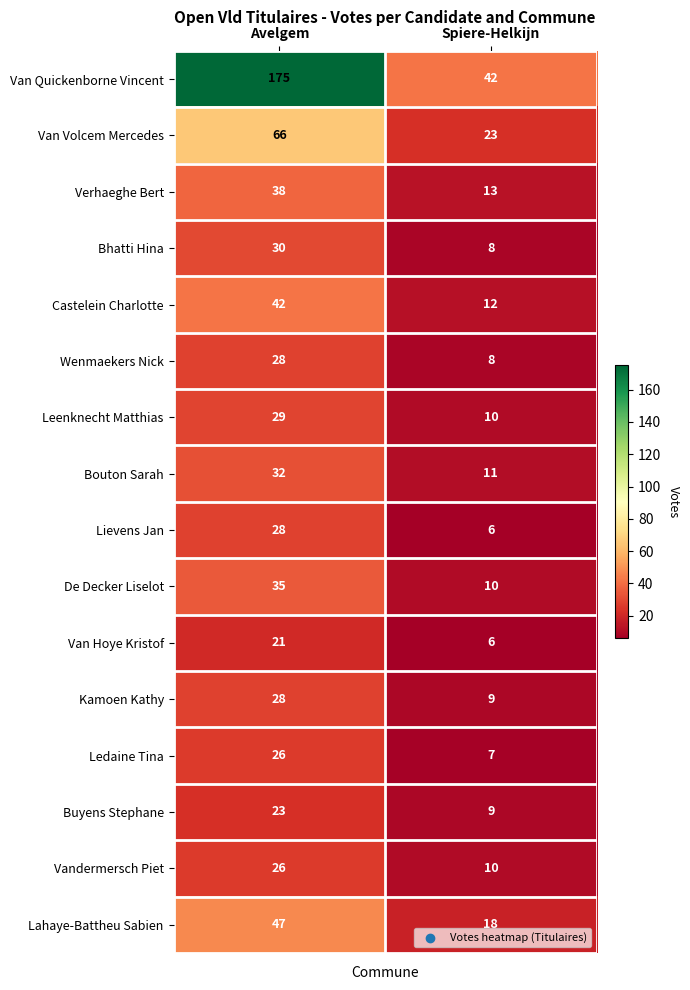

What value does the De Decker Liselot series have at Spiere-Helkijn?

10